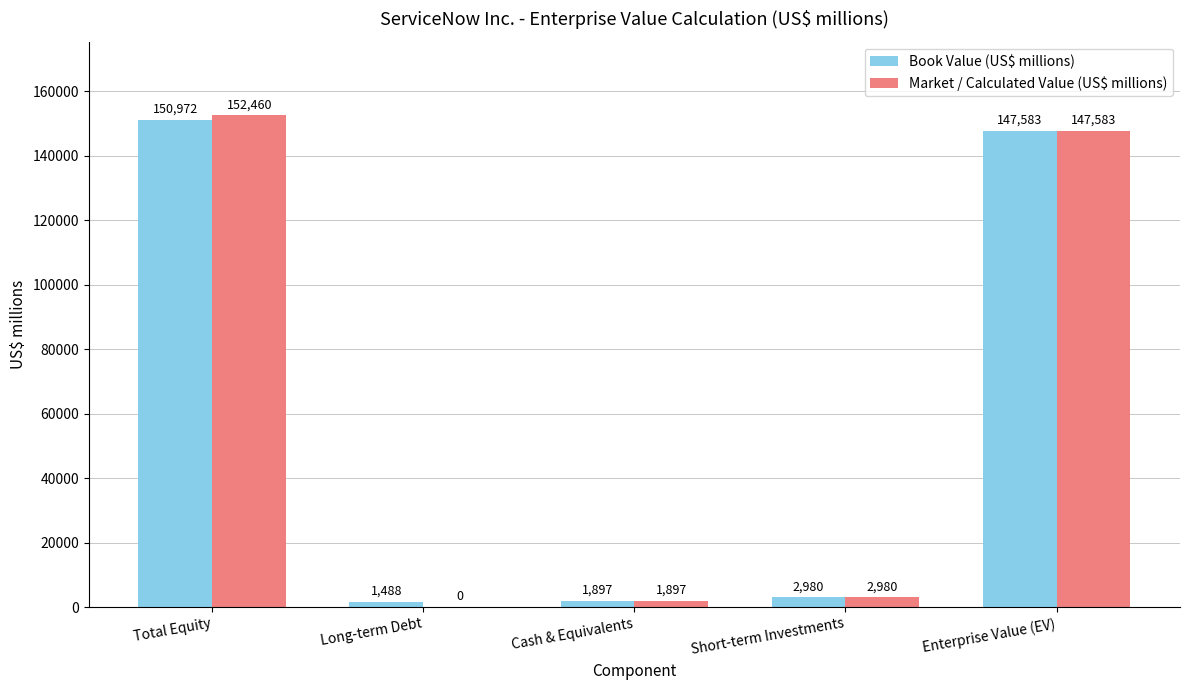

At which label does Market / Calculated Value (US$ millions) first exceed 2980?

Total Equity